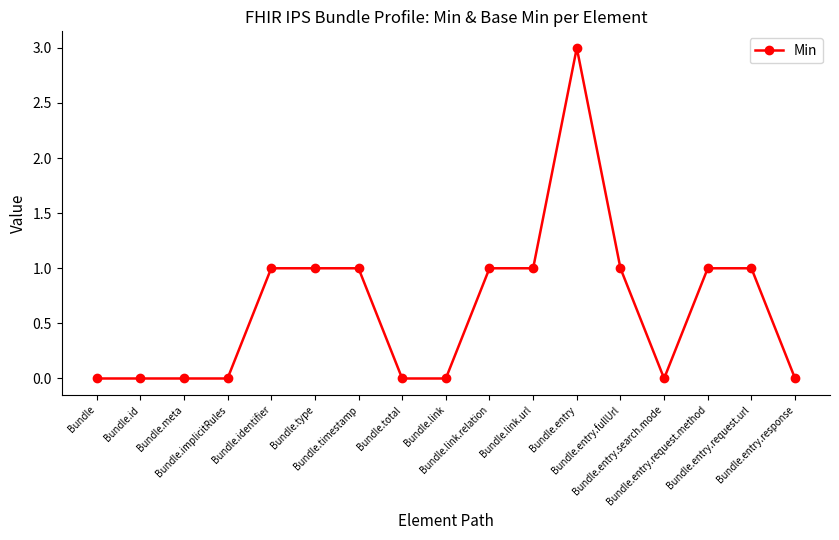

What is the change in value from Bundle.identifier to Bundle.total?

-1